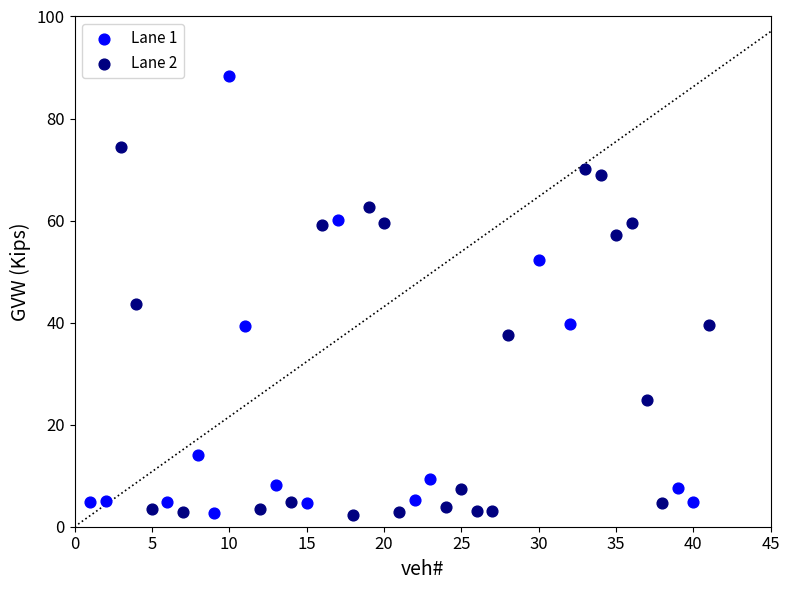

Which series reaches the maximum Y coordinate?

Lane 1